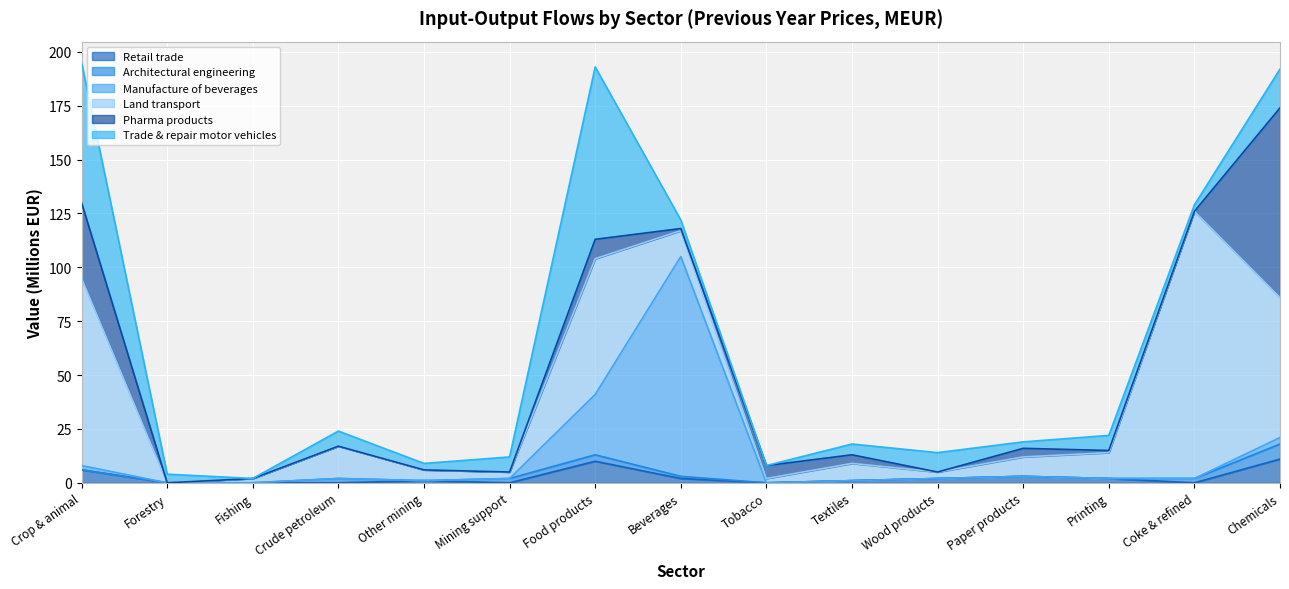

What is the label of the 7th point from the left?

Food products